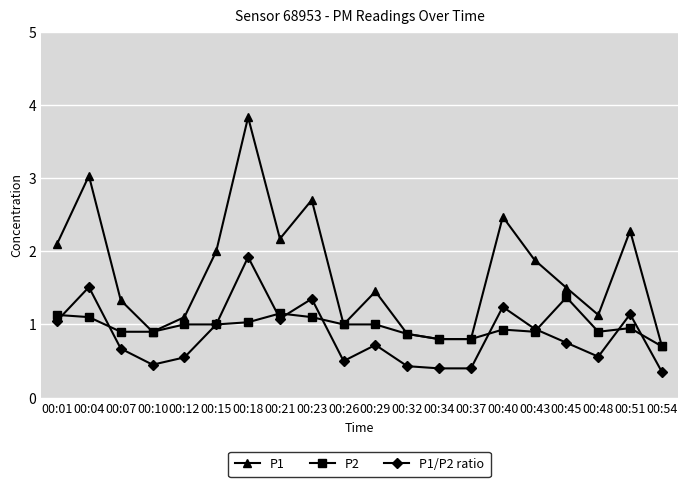

True or false: P1 has more than 2 interior local peaks.

True